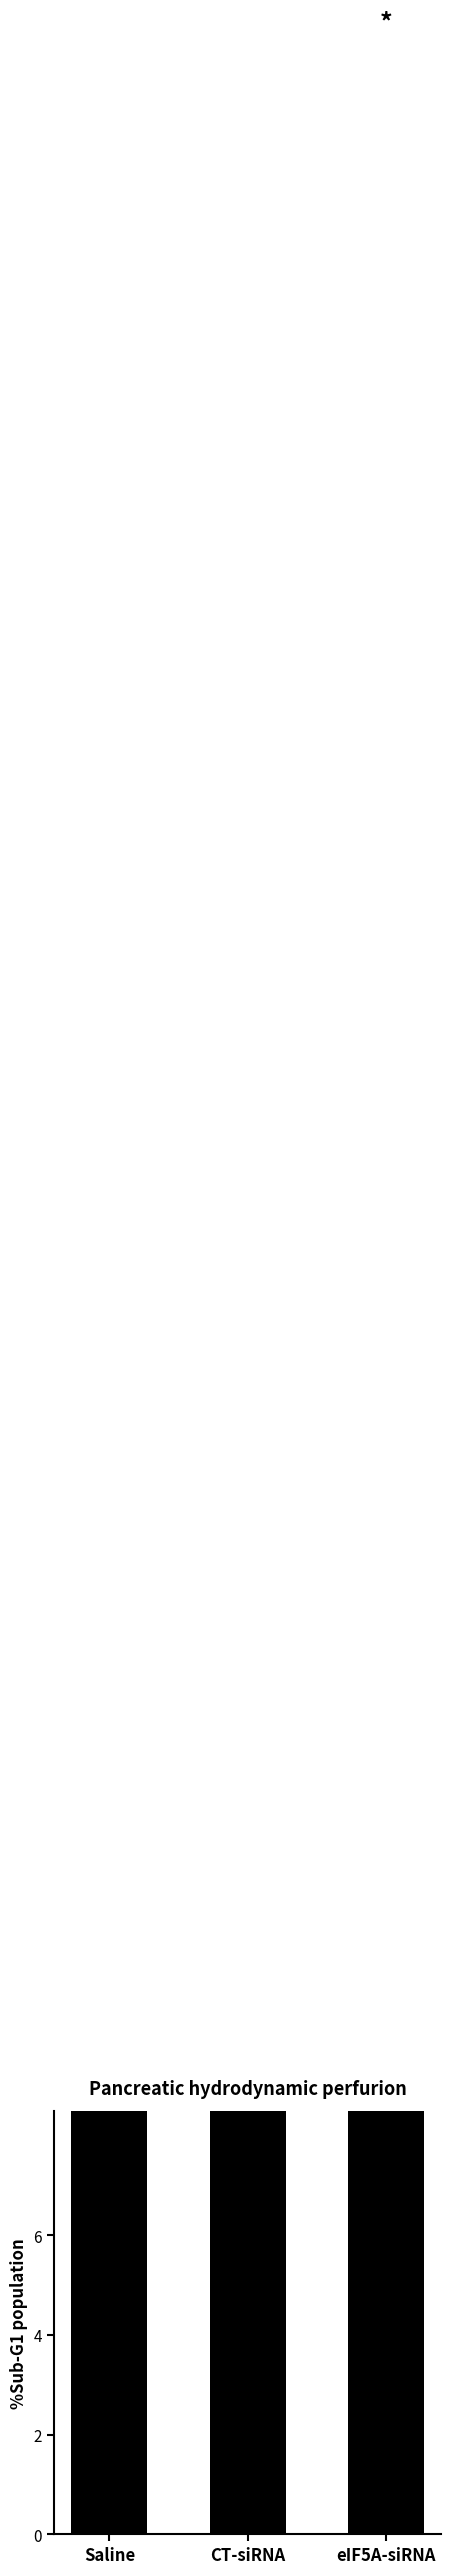

The value at eIF5A-siRNA is 45.8. True or false?

True